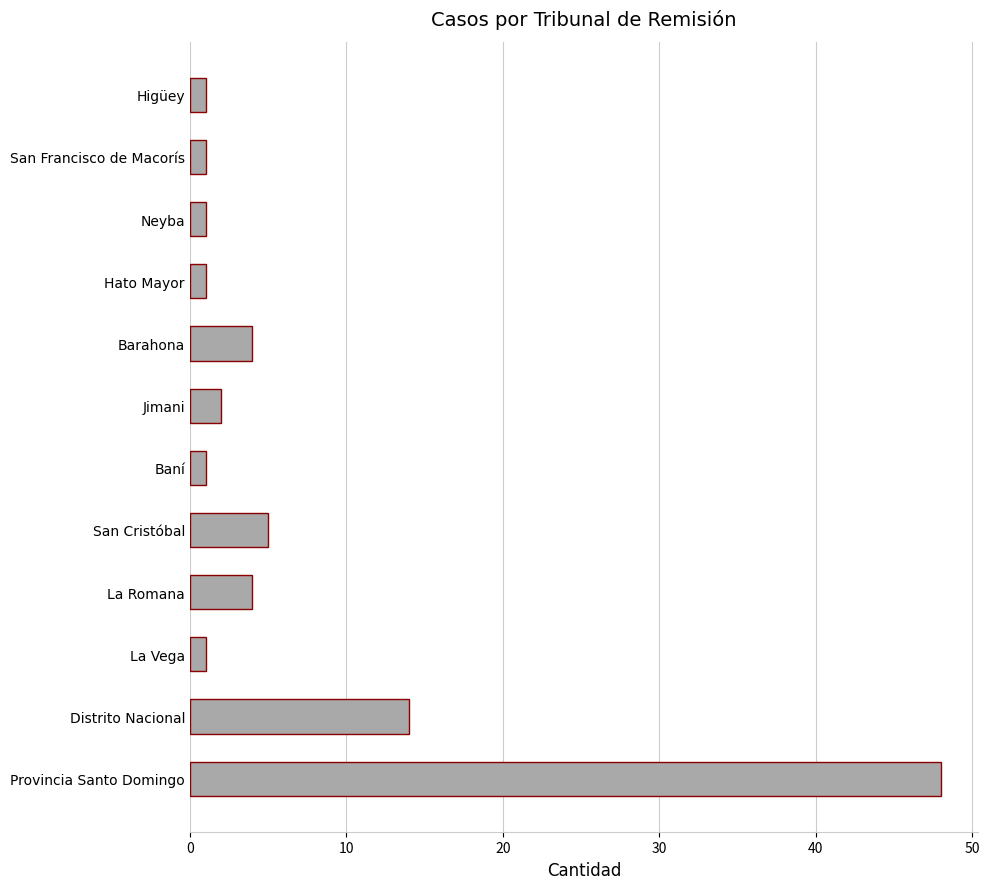

What is the difference between the values at Distrito Nacional and La Romana?

10